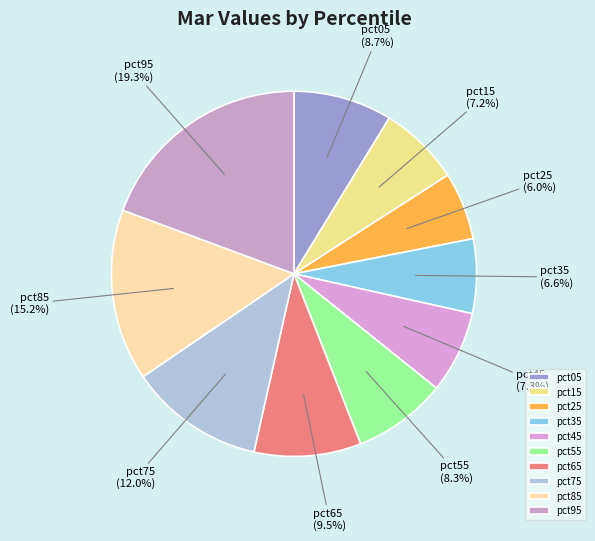

Which slice is the smallest?

pct25